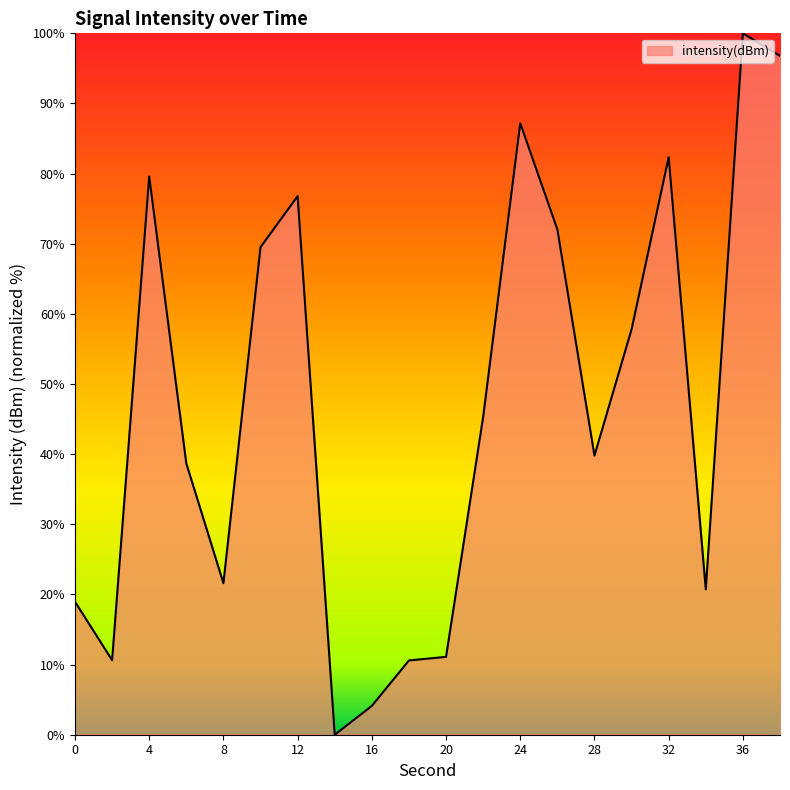

What is the difference between the maximum and second lowest values?

95.9